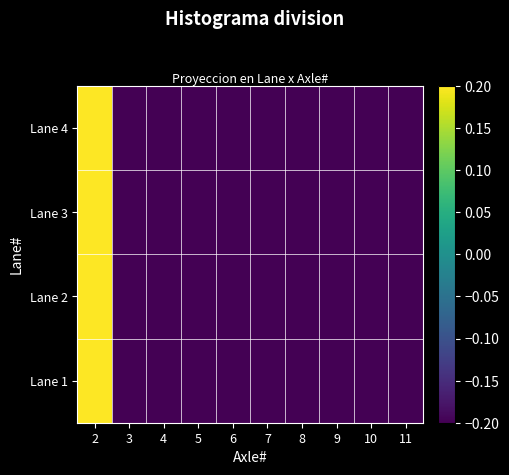

Reading left to right, extract all data points from this chart.

Lane 1: 2=0.2	3=-0.2	4=-0.2	5=-0.2	6=-0.2	7=-0.2	8=-0.2	9=-0.2	10=-0.2	11=-0.2
Lane 2: 2=0.2	3=-0.2	4=-0.2	5=-0.2	6=-0.2	7=-0.2	8=-0.2	9=-0.2	10=-0.2	11=-0.2
Lane 3: 2=0.2	3=-0.2	4=-0.2	5=-0.2	6=-0.2	7=-0.2	8=-0.2	9=-0.2	10=-0.2	11=-0.2
Lane 4: 2=0.2	3=-0.2	4=-0.2	5=-0.2	6=-0.2	7=-0.2	8=-0.2	9=-0.2	10=-0.2	11=-0.2